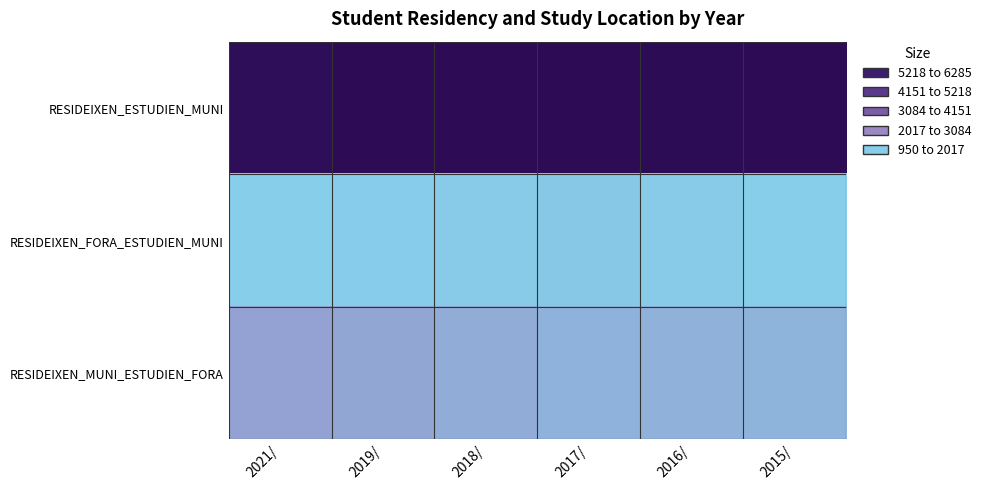

Reading left to right, transcribe all the data shown in this chart.

RESIDEIXEN_ESTUDIEN_MUNI: 2021/=6070	2019/=6225	2018/=6230	2017/=6240	2016/=6205	2015/=6285
RESIDEIXEN_FORA_ESTUDIEN_MUNI: 2021/=960	2019/=975	2018/=1005	2017/=1035	2016/=1005	2015/=950
RESIDEIXEN_MUNI_ESTUDIEN_FORA: 2021/=1620	2019/=1565	2018/=1480	2017/=1380	2016/=1390	2015/=1350